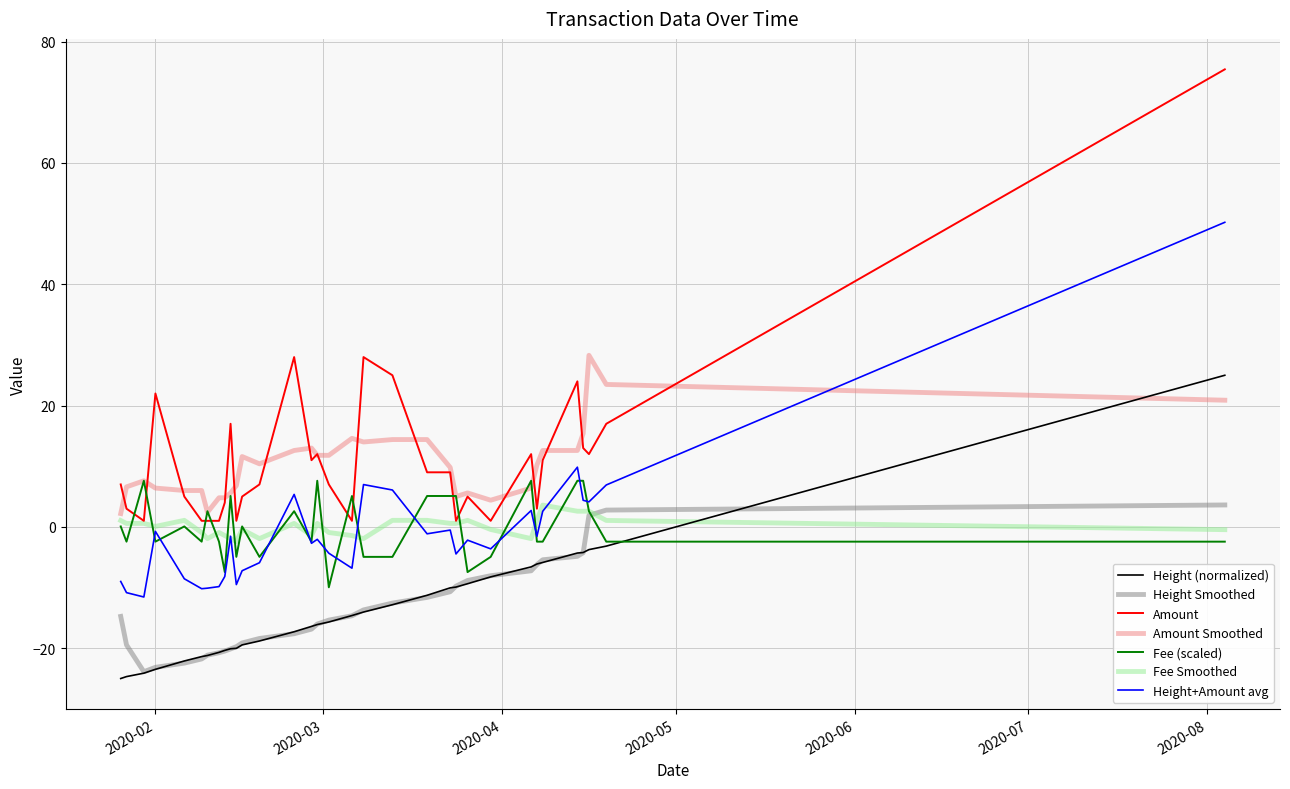

True or false: Height+Amount avg and Amount intersect in this chart.

False